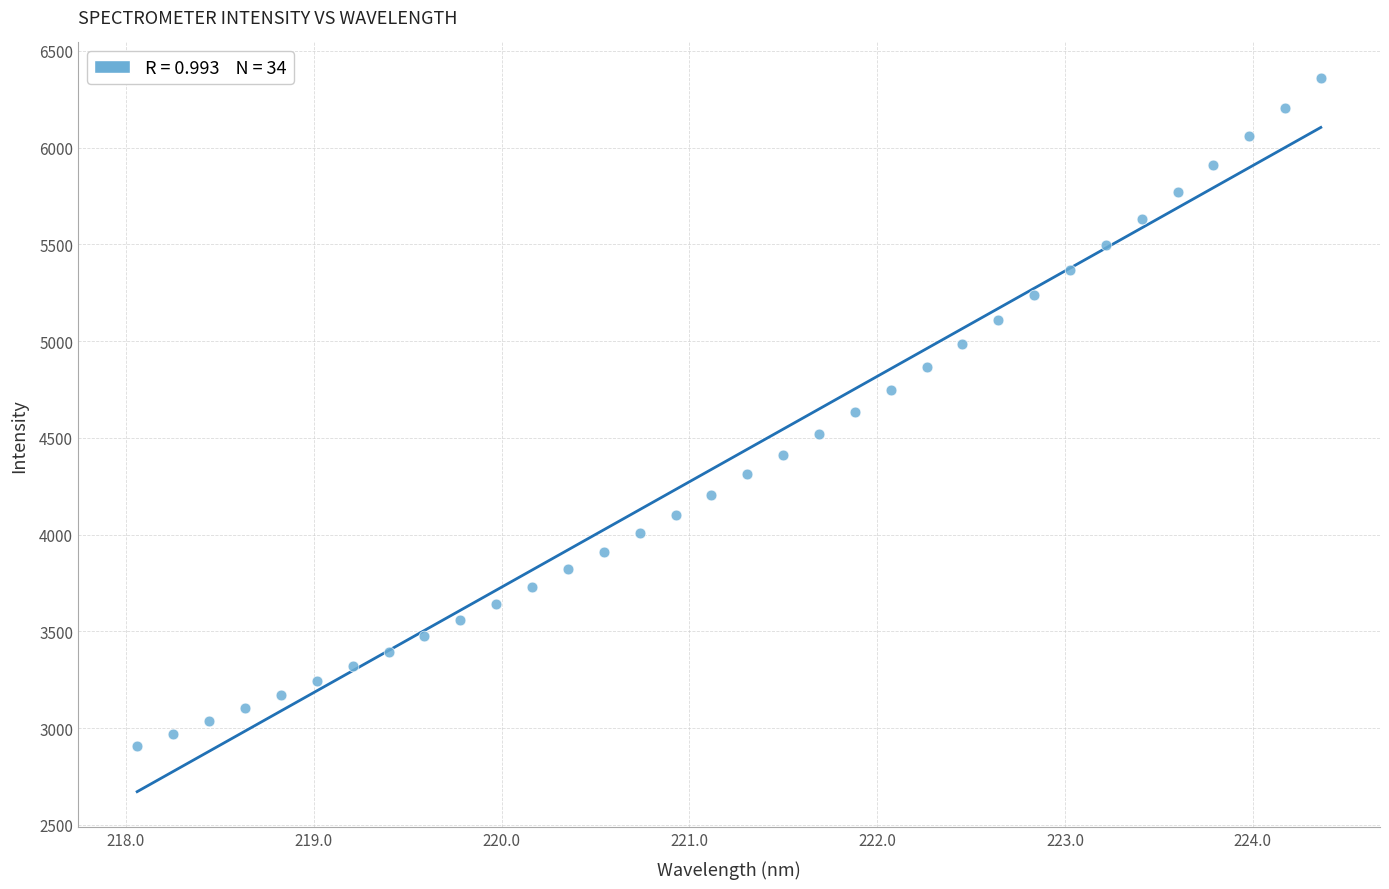

What is the range of X values (max minus min)?

6.3